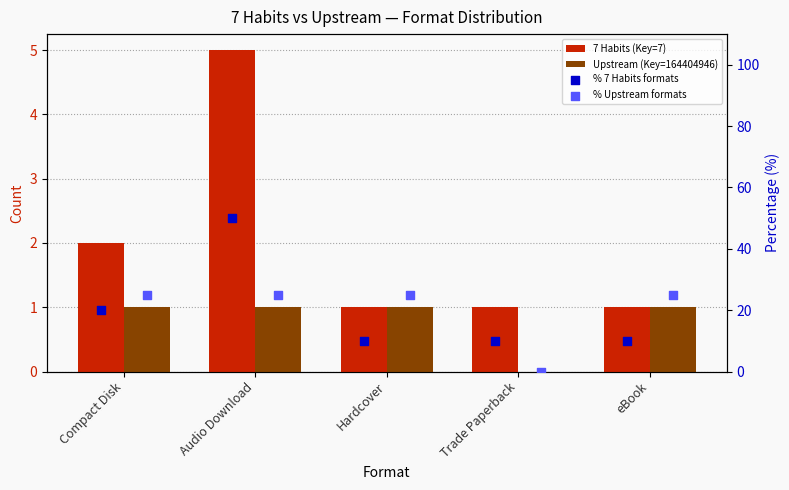

What are all the series names shown in the legend?

7 Habits (Key=7), Upstream (Key=164404946), % 7 Habits formats, % Upstream formats